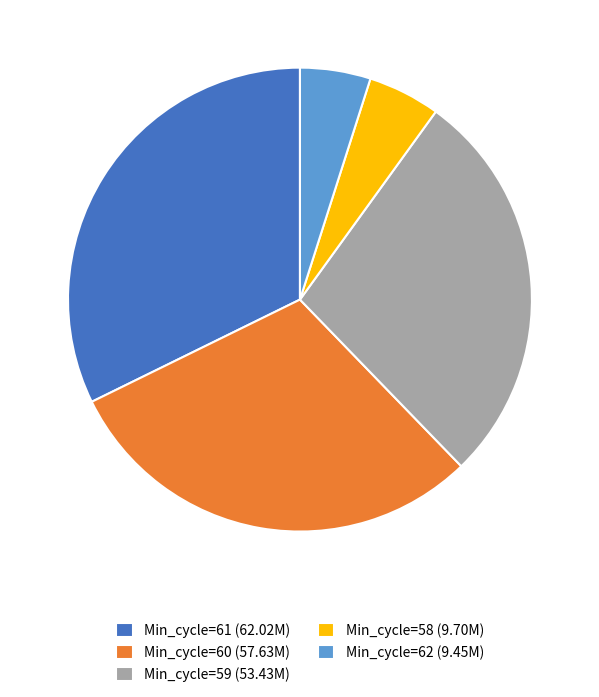

Is the sum of Min_cycle=59 (53.43M) and Min_cycle=58 (9.70M) greater than half?

No